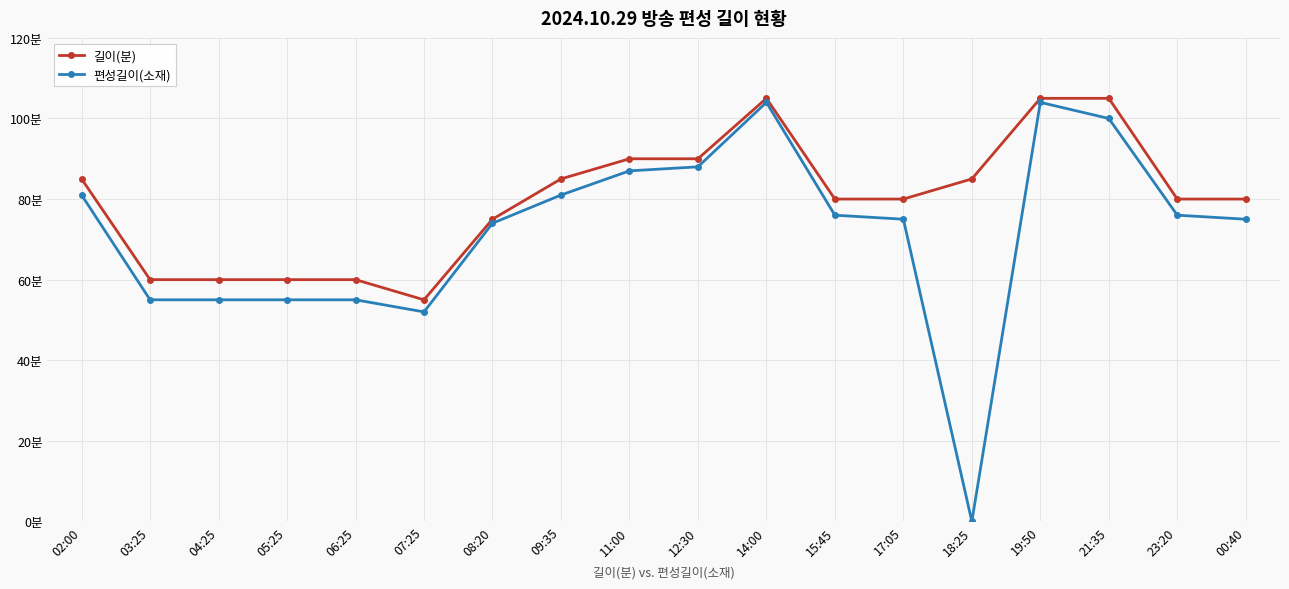

Is this an area chart (filled region under the line)?

No